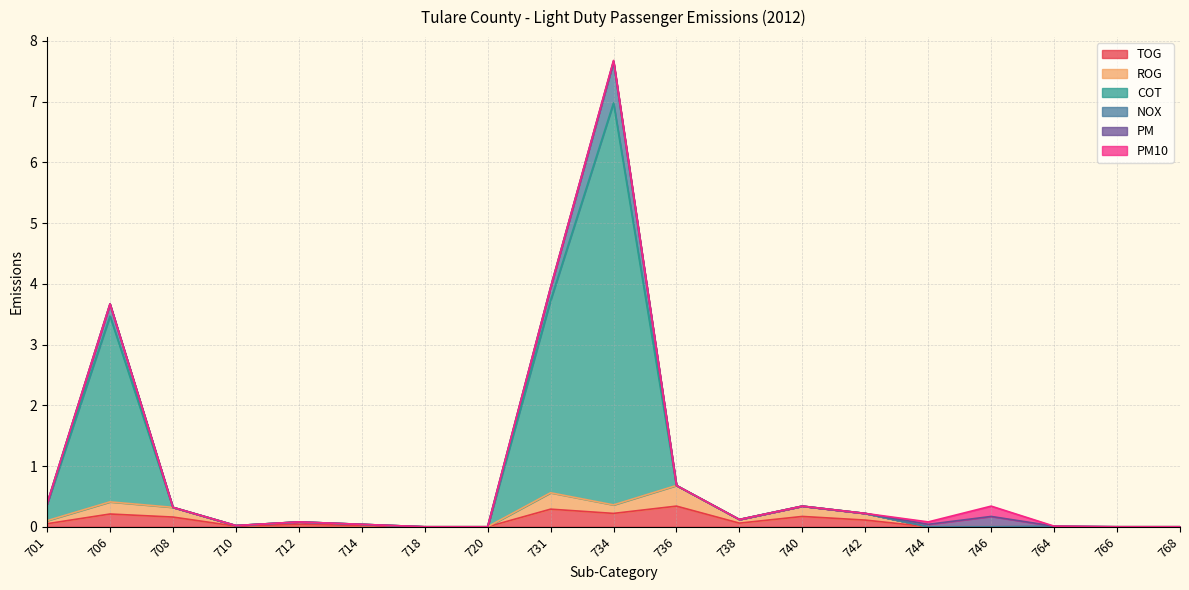

The value of ROG at 734 is 0.4. True or false?

True